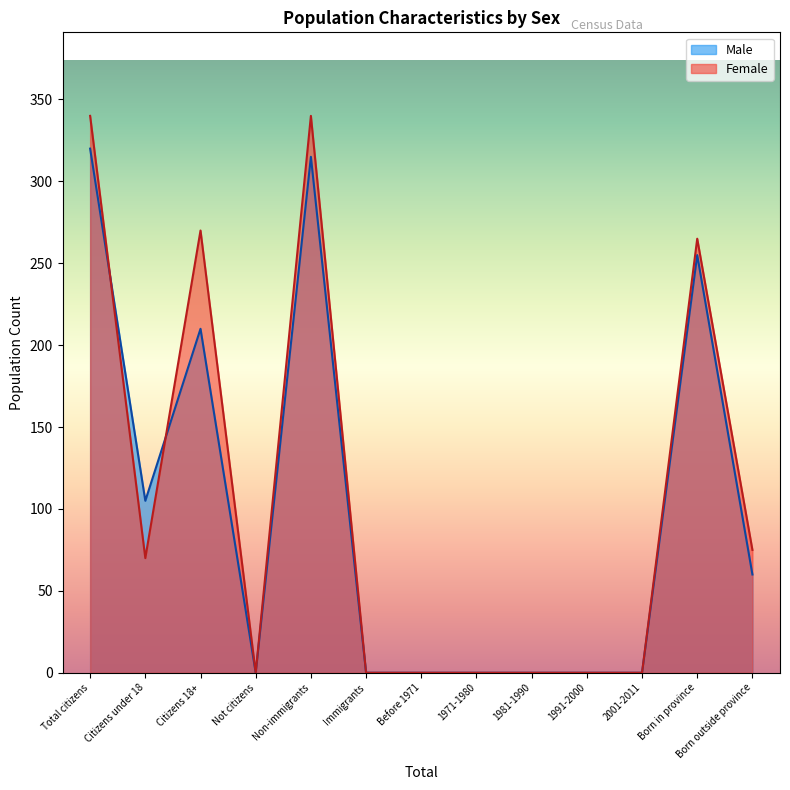

Which series changed the most between 1971-1980 and 1981-1990?

Male